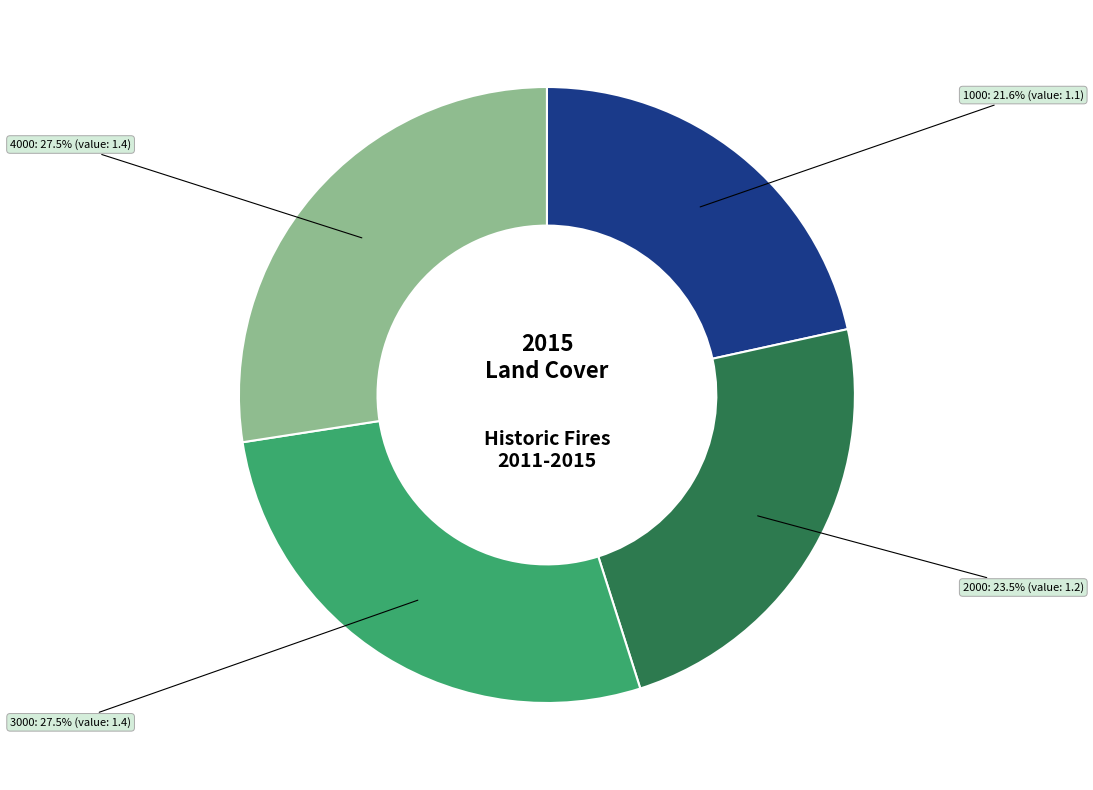

Is there any slice that represents more than half of the pie?

No